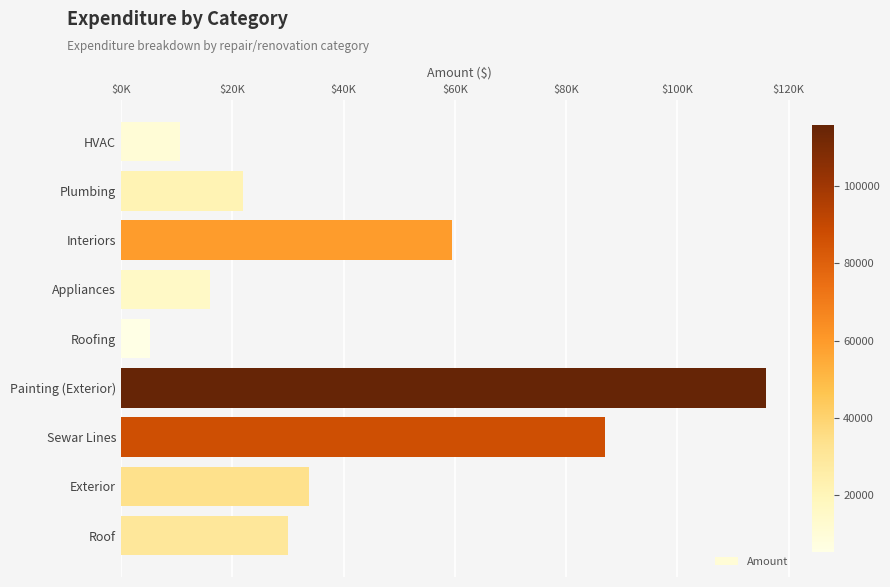

Rank the categories by value from highest to lowest.

Painting (Exterior), Sewar Lines, Interiors, Exterior, Roof, Plumbing, Appliances, HVAC, Roofing